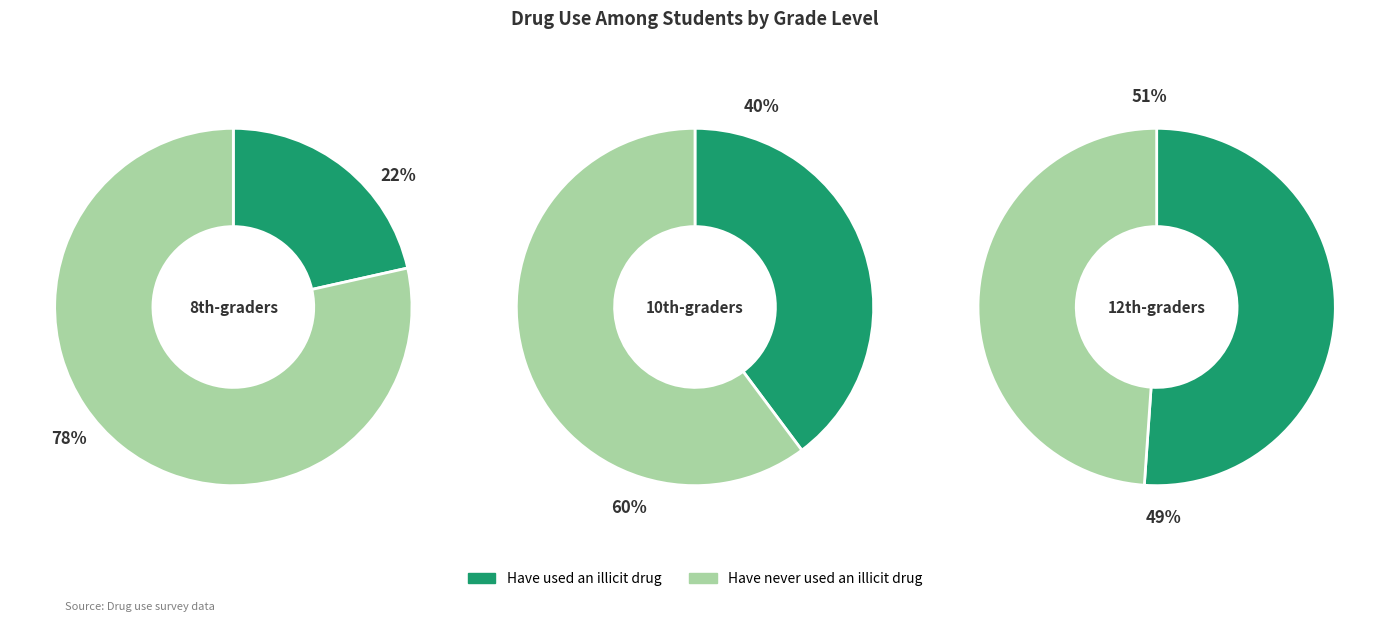

To the nearest percent, what is the average slice percentage?

50%